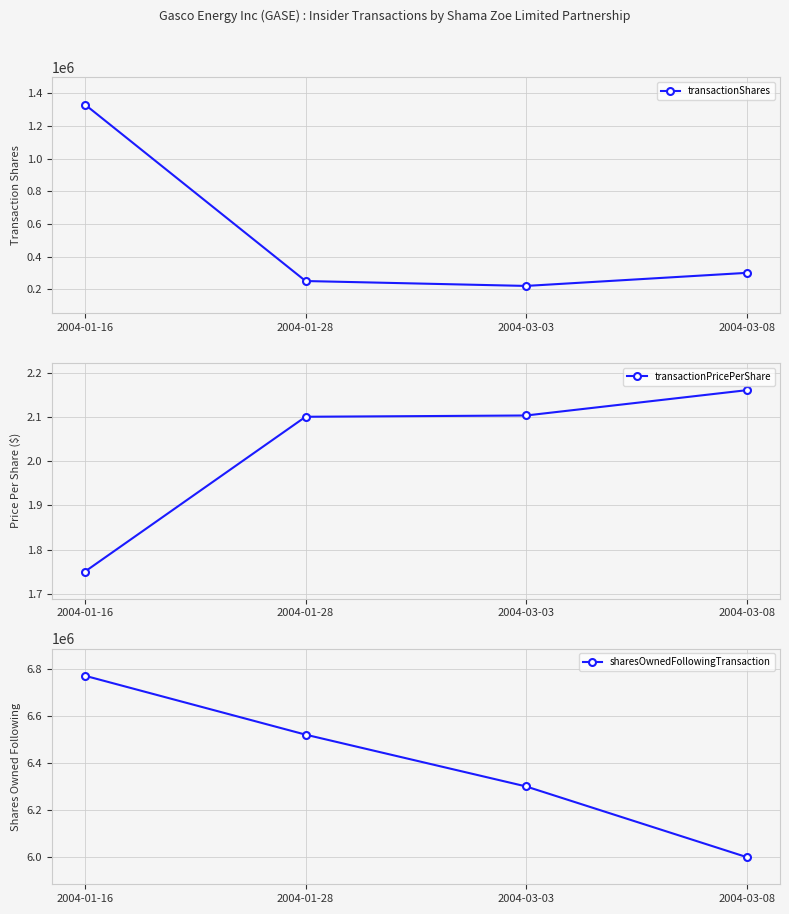

Is it true that sharesOwnedFollowingTransaction equals 6000000.0 at 2004-03-08?

True